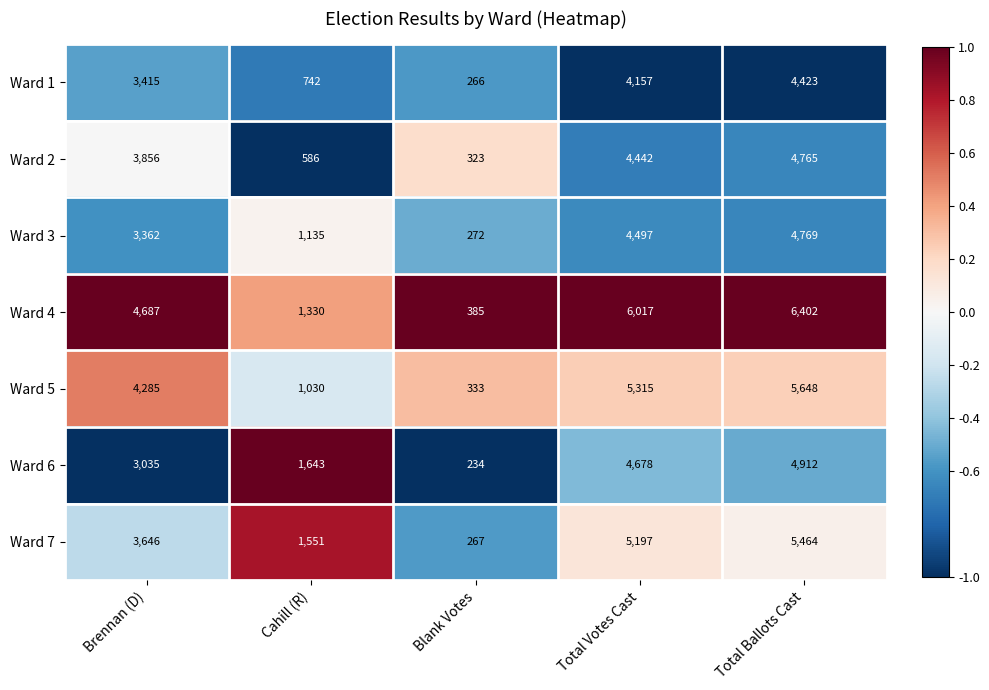

Which series has the largest total across all categories?

Ward 4